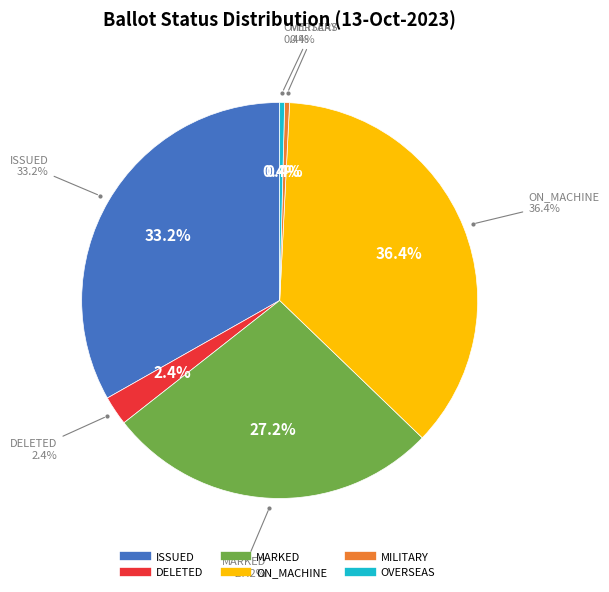

To the nearest percent, what is the average slice percentage?

17%